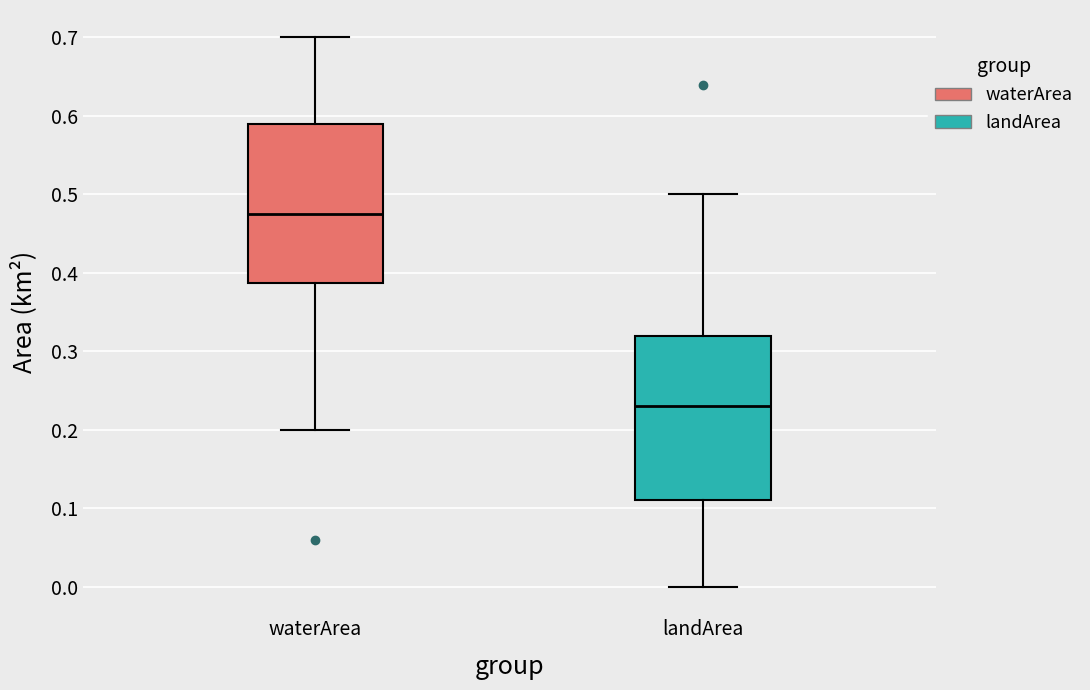

Which box has the highest median line?

waterArea